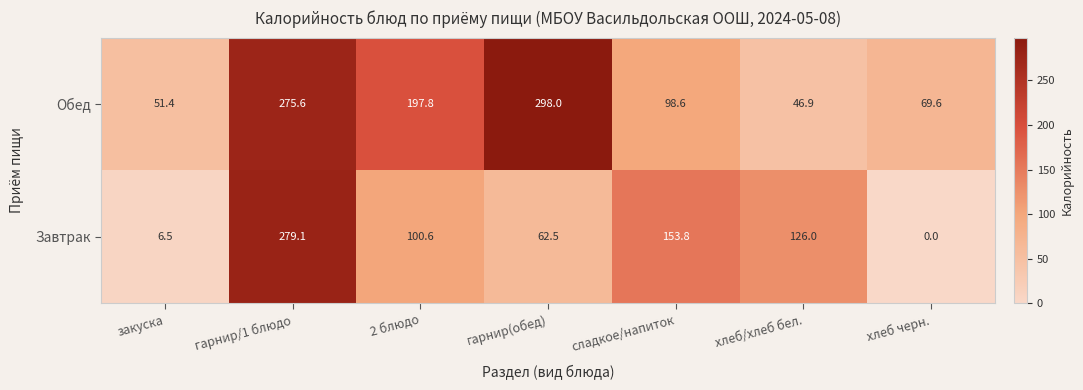

At which category is the sum across all series the highest?

гарнир/1 блюдо